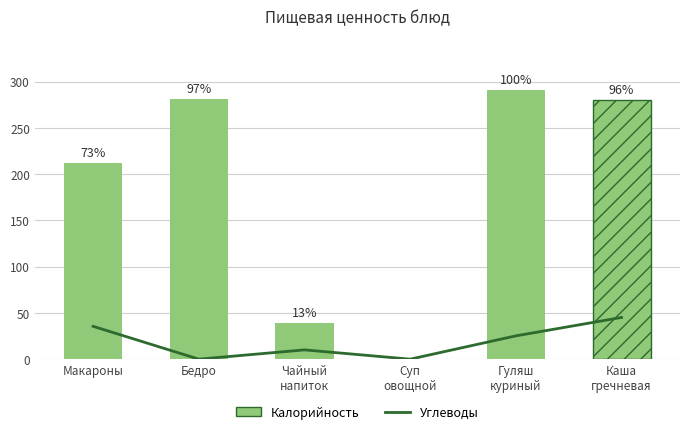

What is the difference between the highest and lowest values at Гуляш
куриный?

265.8